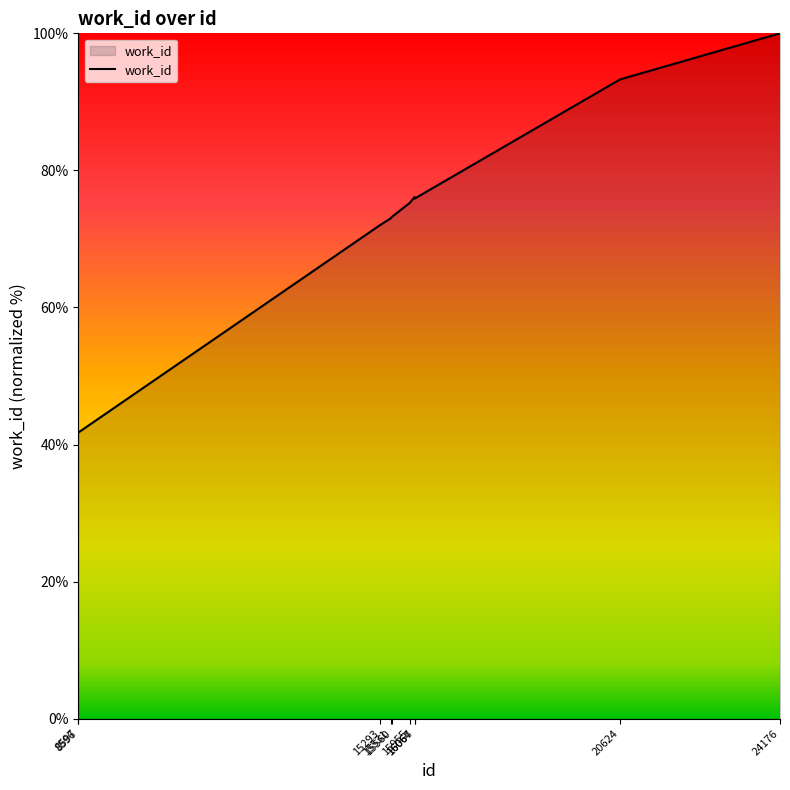

What is the smallest value displayed?

41.7